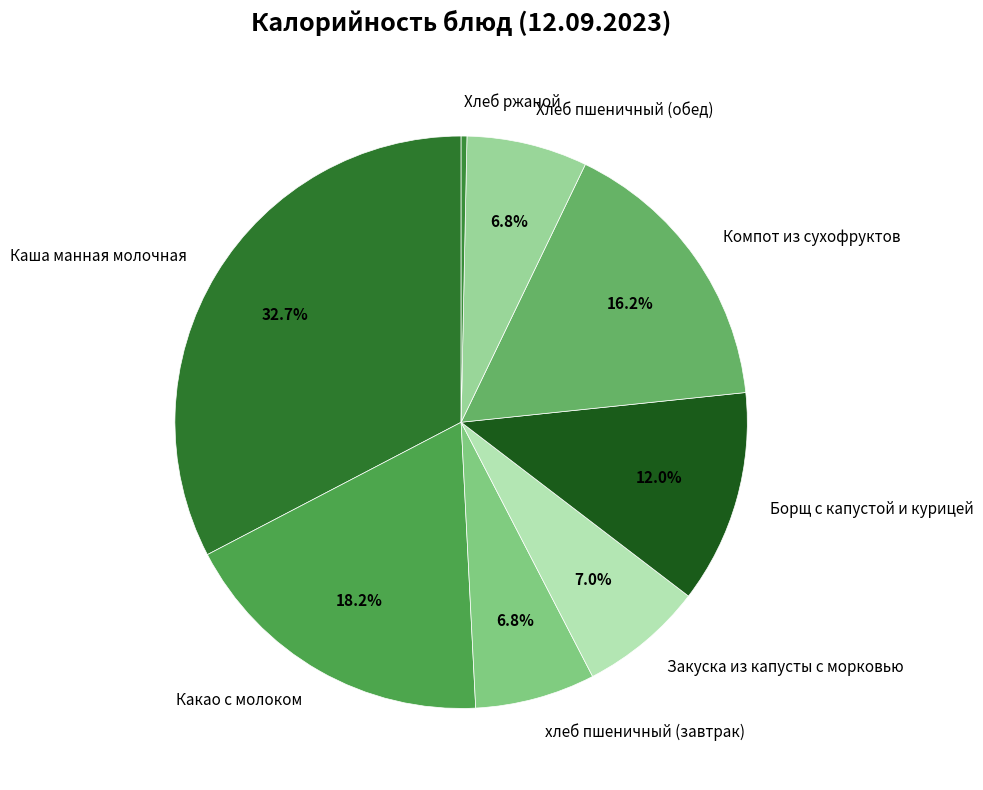

Count the number of slices in the pie.

8